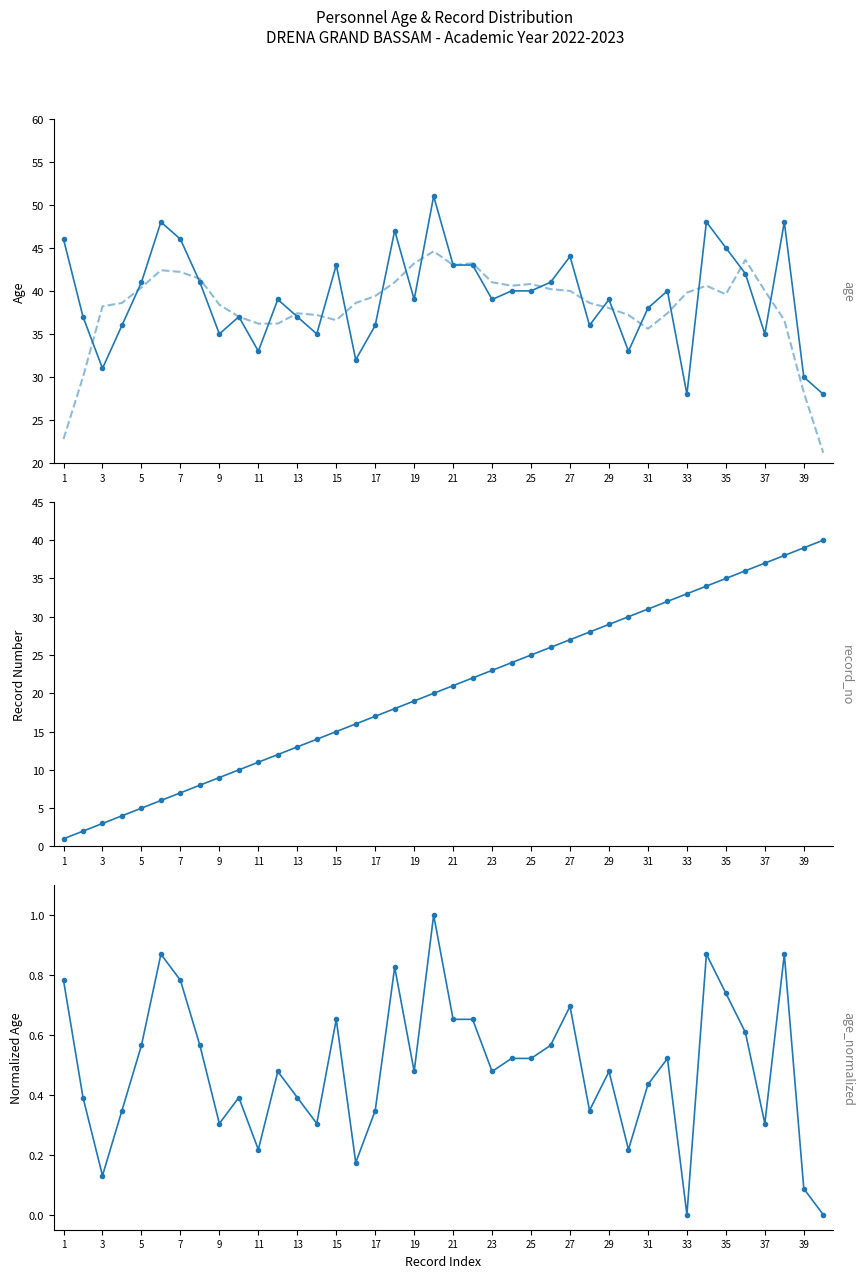

How many lines are shown in the chart?

4